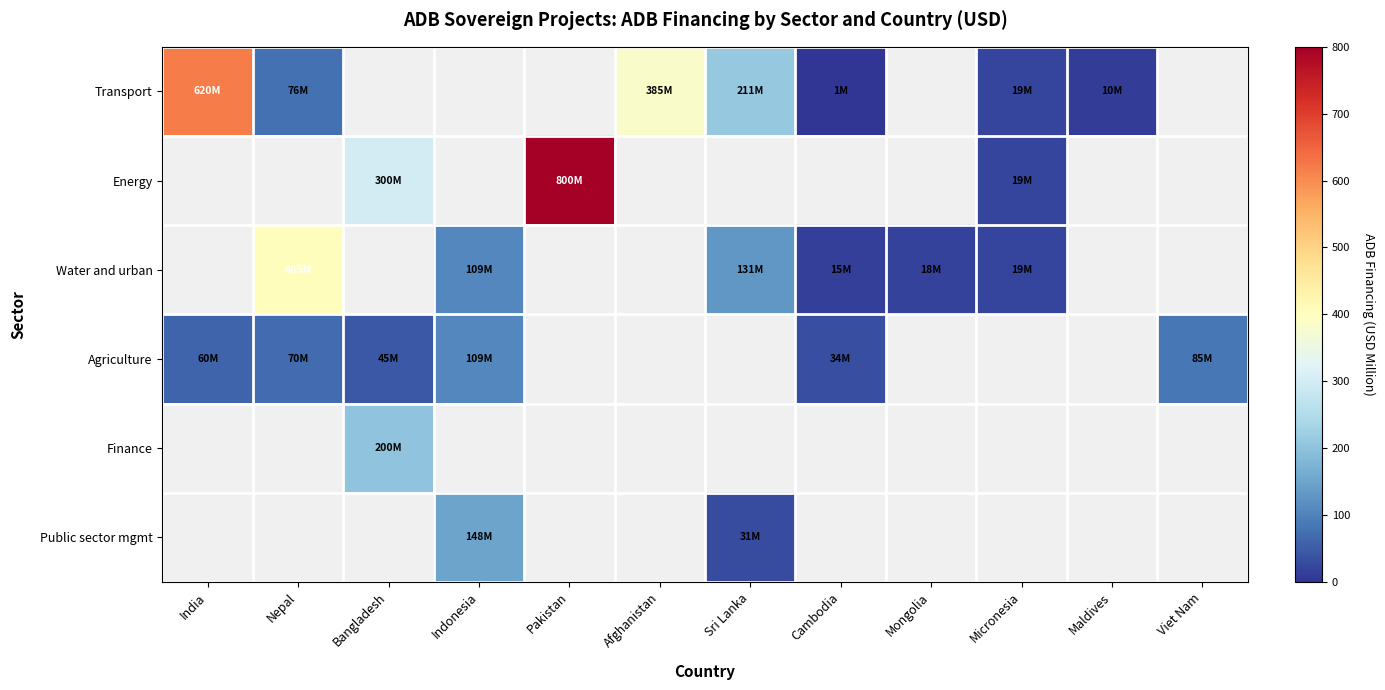

Is the value of Water and urban at India greater than the value of Public sector mgmt at Cambodia?

No